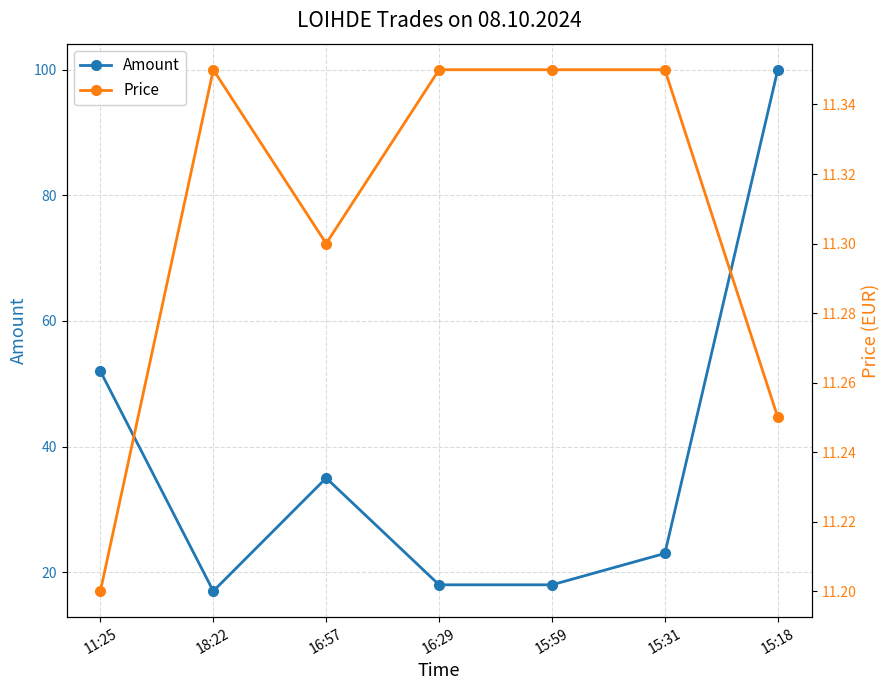

Reading right to left, what are all the values shown in this chart?

Amount: 15:18=100.0	15:31=23.0	15:59=18.0	16:29=18.0	16:57=35.0	18:22=17.0	11:25=52.0
Price: 15:18=11.2	15:31=11.3	15:59=11.3	16:29=11.3	16:57=11.3	18:22=11.3	11:25=11.2